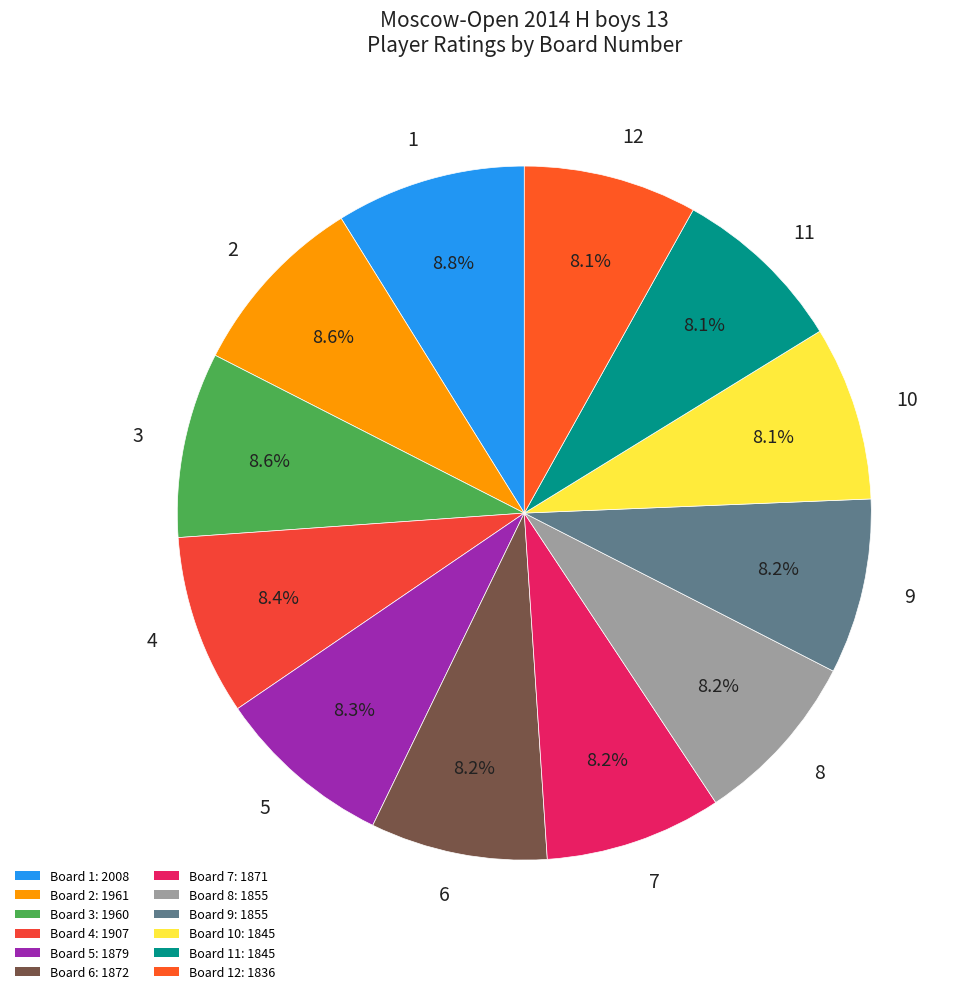

Approximately how many times larger is the value at 3 compared to 4?

1.0